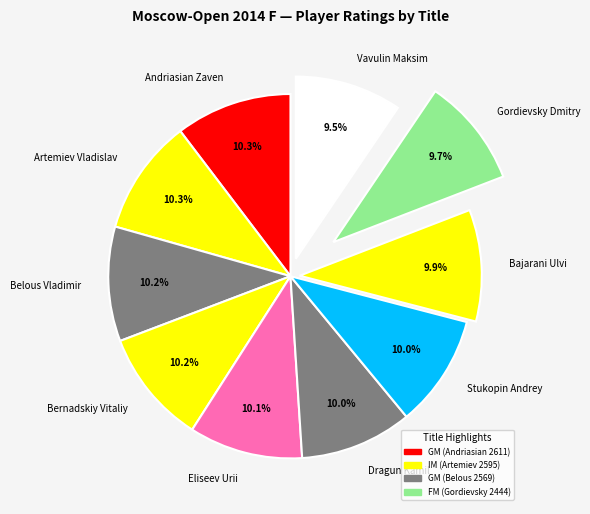

To the nearest percent, what is the difference between the largest and smallest slice percentages?

1%